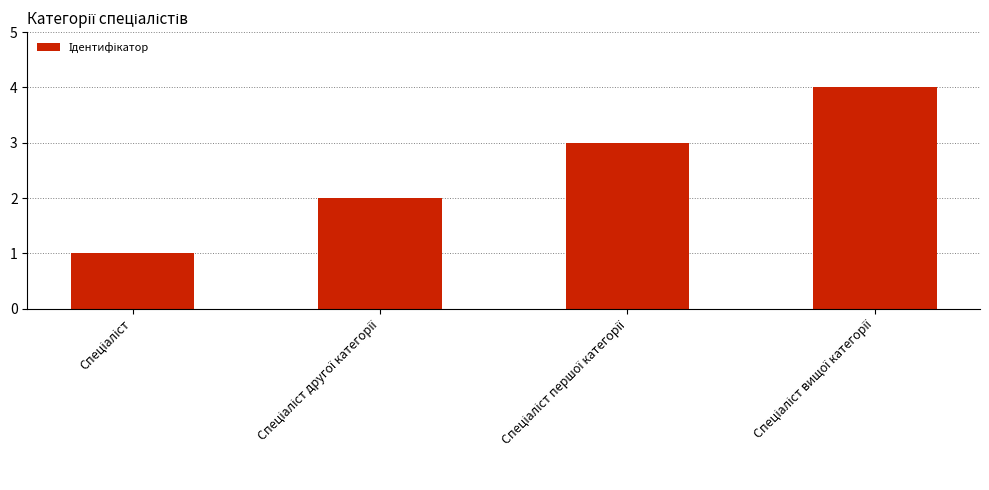

What is the value of the 2nd bar from the left?

2